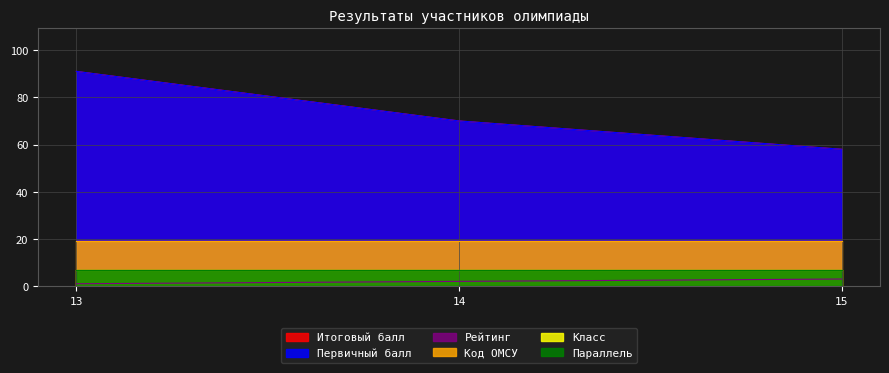

What is the minimum value for Итоговый балл?

58